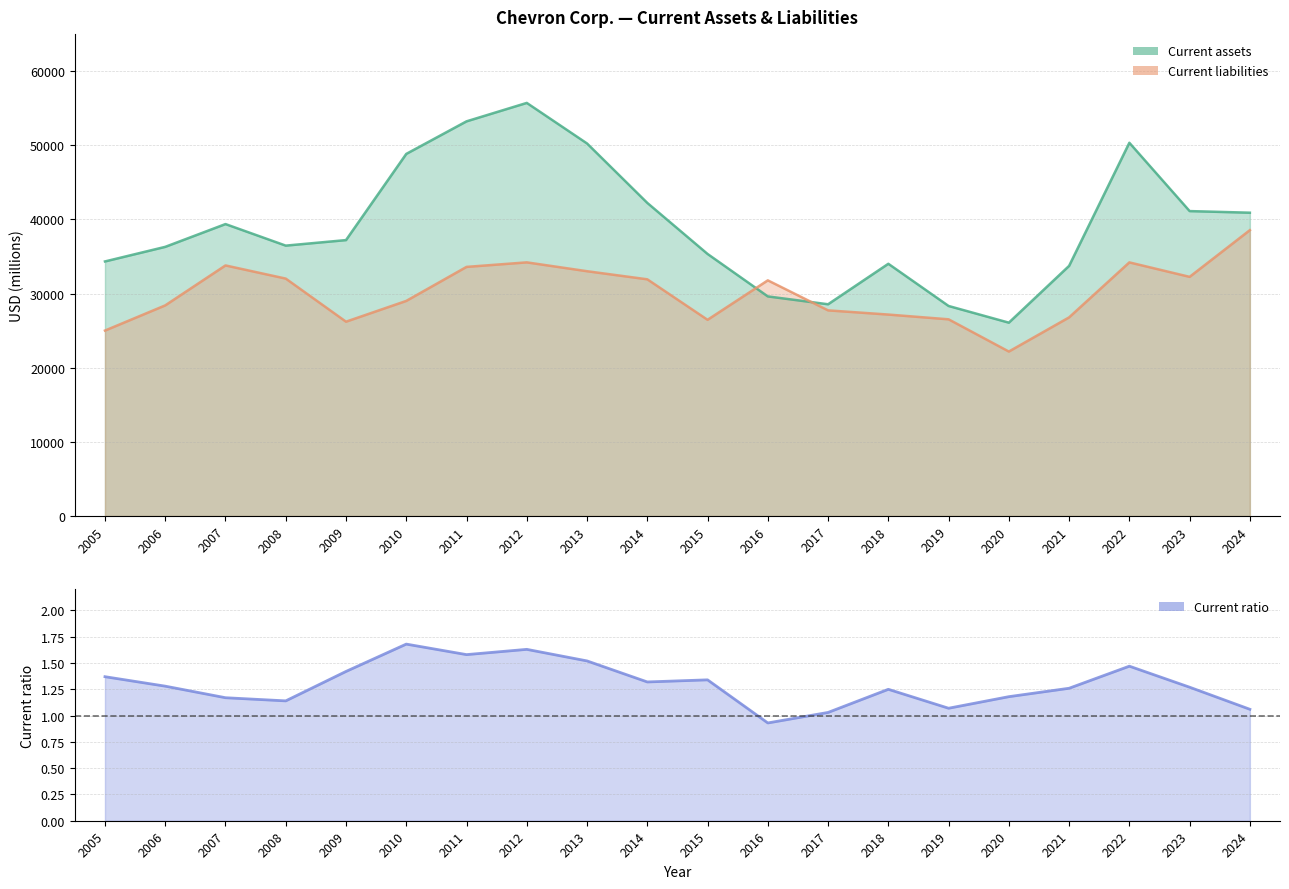

At which label is Current assets closest to 40899?

2024